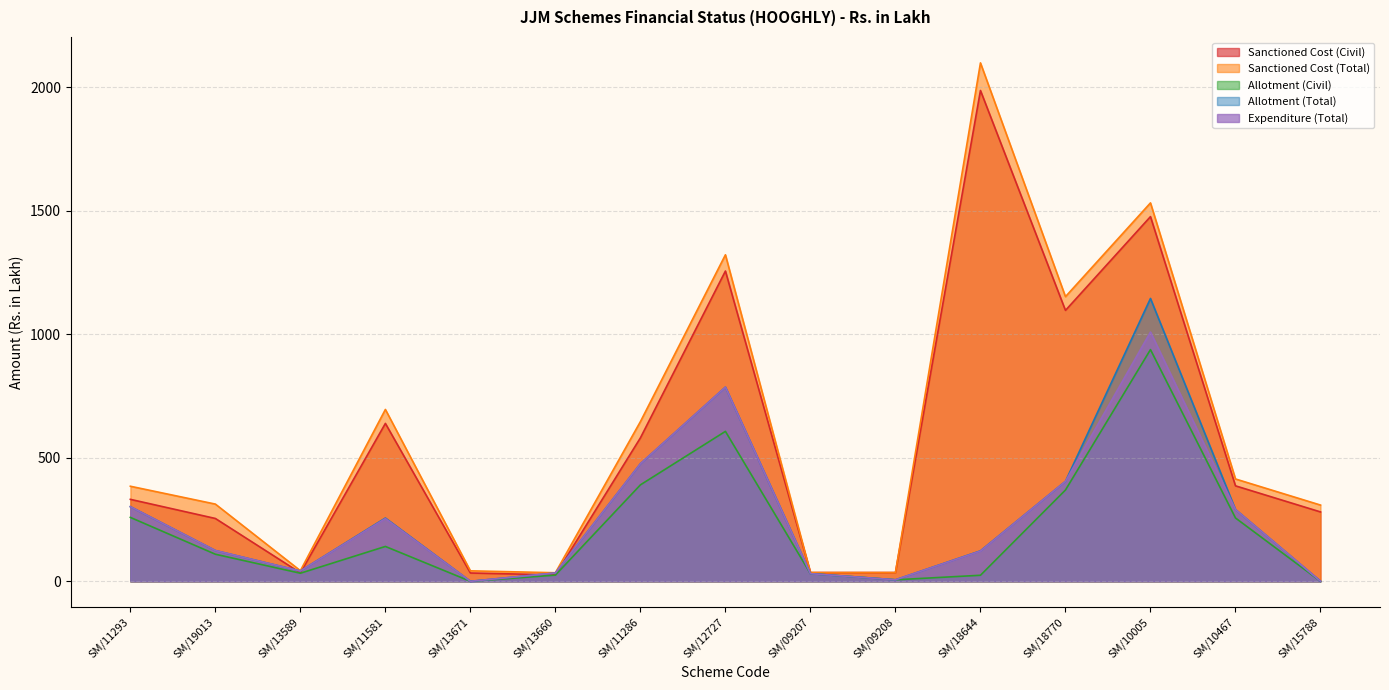

Which series has the largest total across all categories?

Sanctioned Cost (Total)